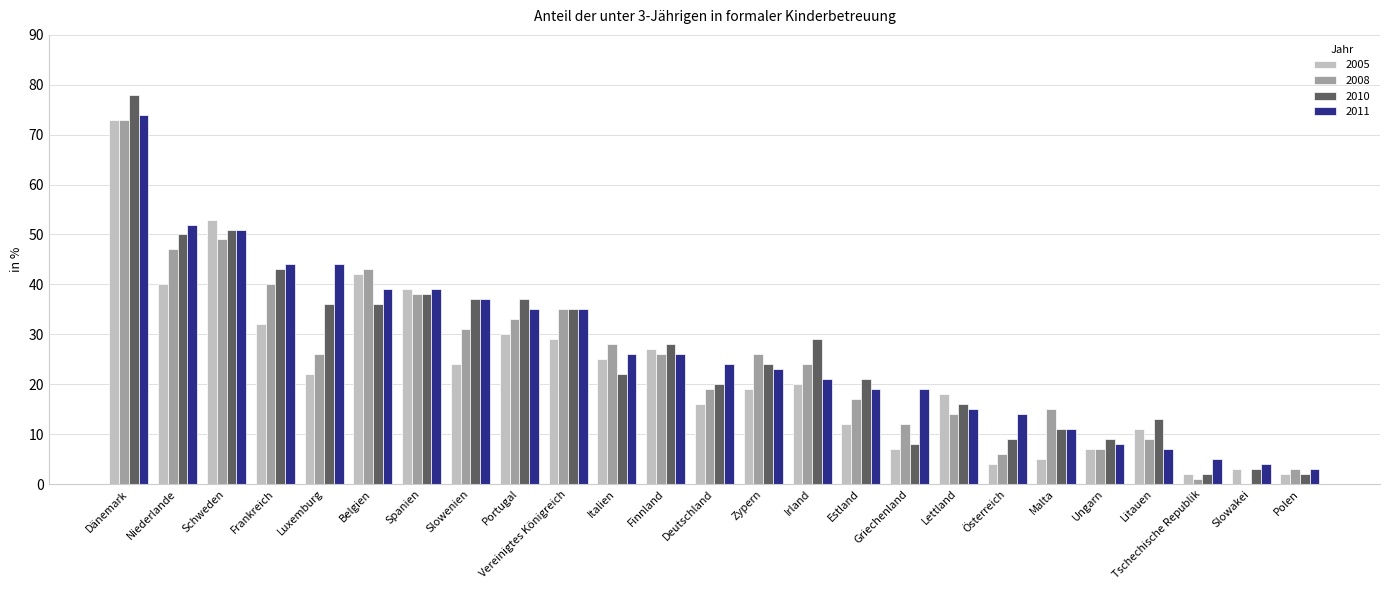

Which series has the largest range (max minus min)?

2010